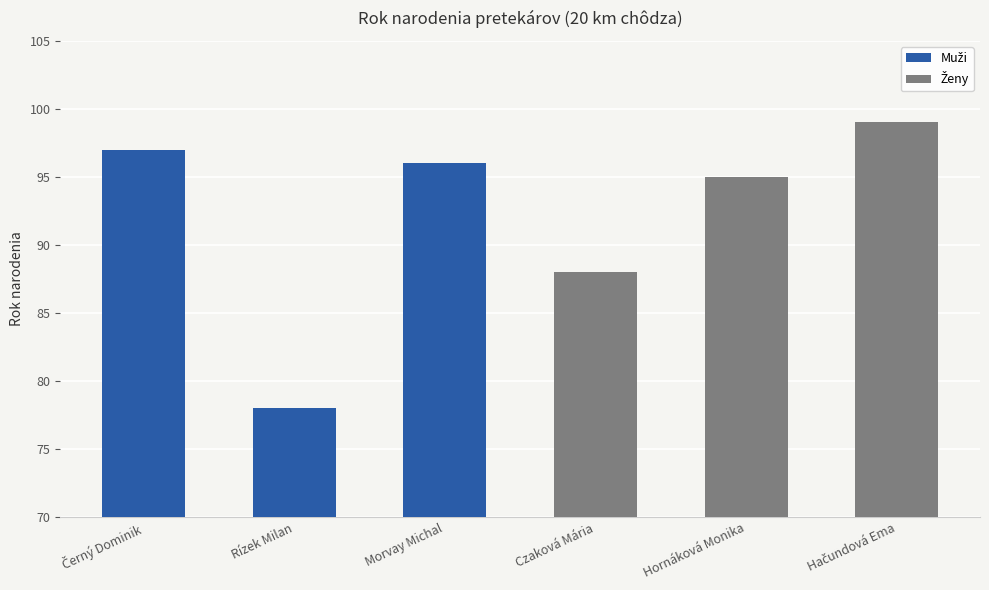

Between Morvay Michal and Czaková Mária, which is larger?

Morvay Michal